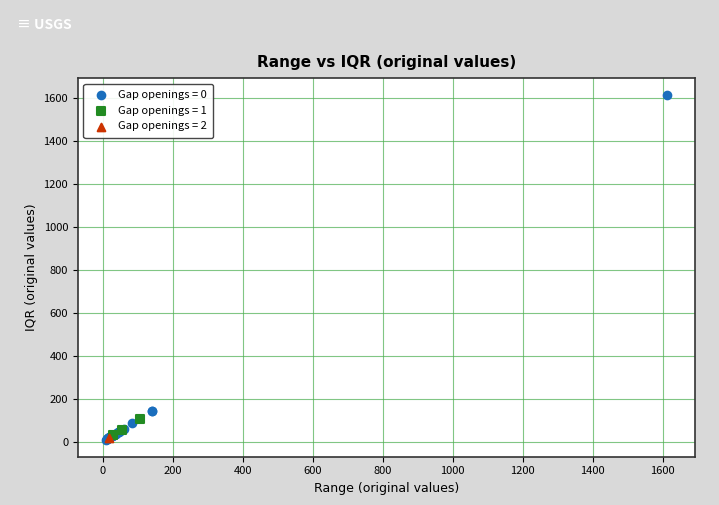

Which series contains the highest Y value?

Gap openings = 0